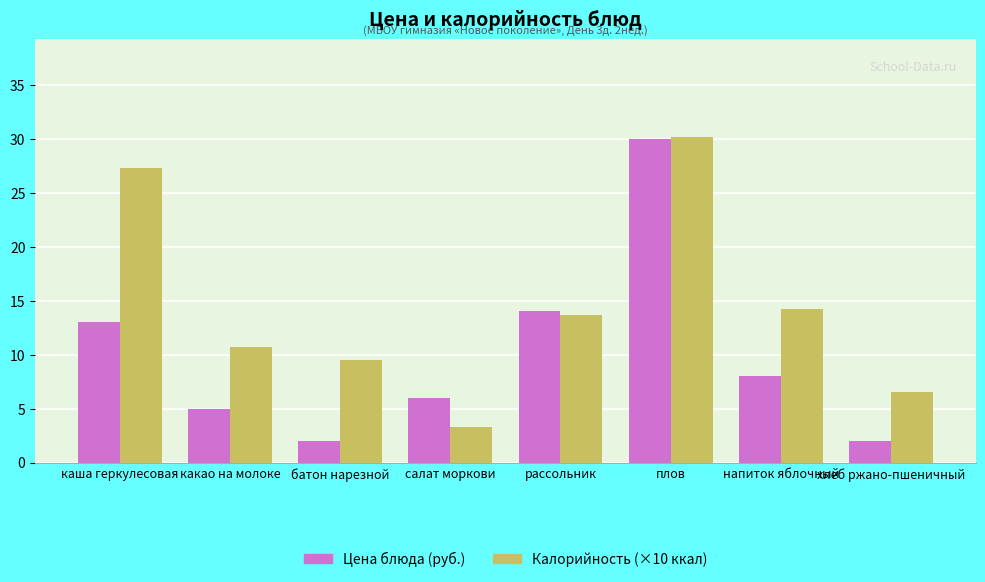

Count the number of categories in the chart.

8